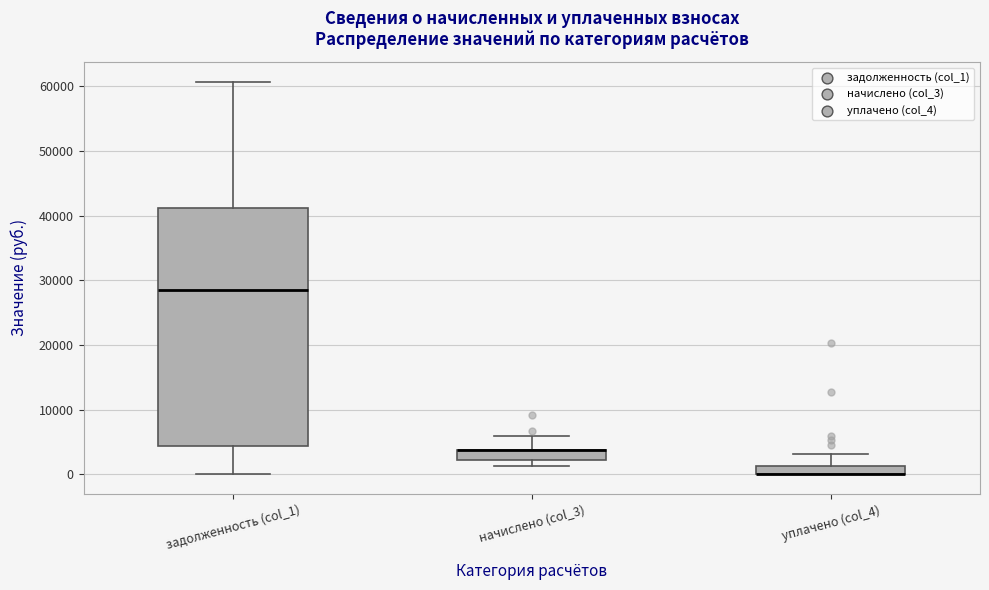

Where does the upper whisker of the box for задолженность (col_1) end on the y-axis? The values are not printed on the chart, so give them approximately, as read against the axis.

61000